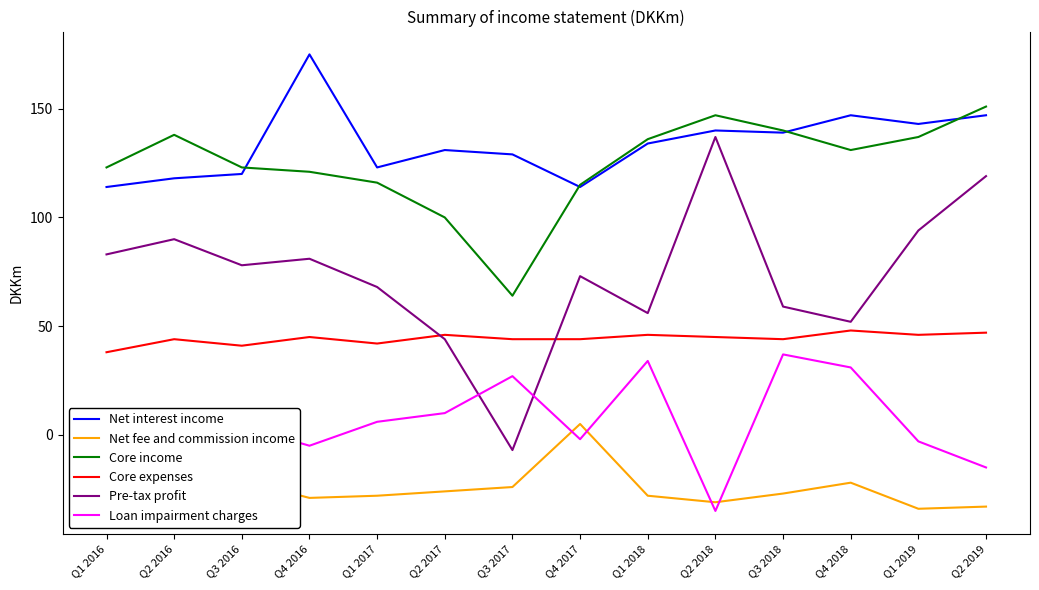

List the series in order of their peak value, lowest first.

Net fee and commission income, Loan impairment charges, Core expenses, Pre-tax profit, Core income, Net interest income